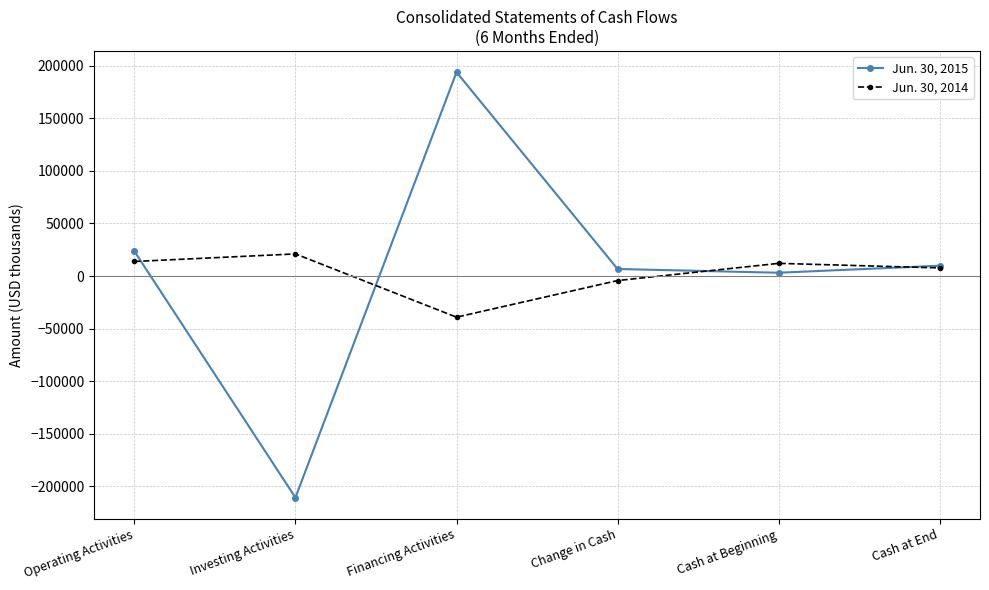

What is the label of the 4th point from the left?

Change in Cash